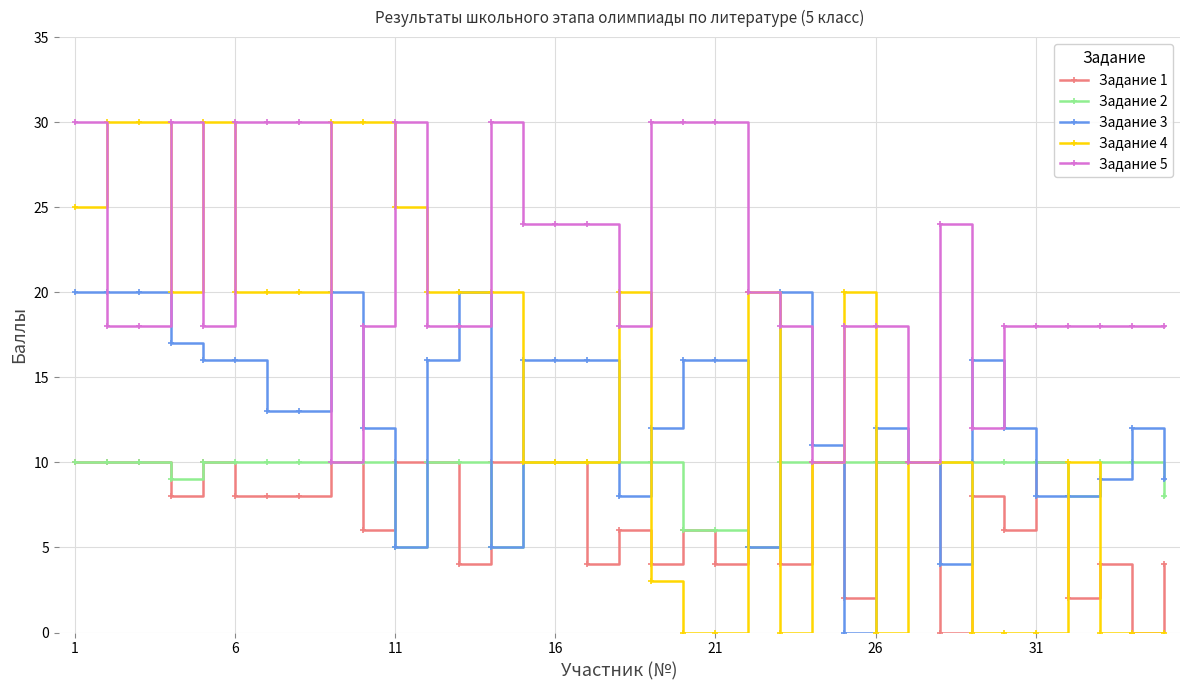

Which series has the largest total across all categories?

Задание 5